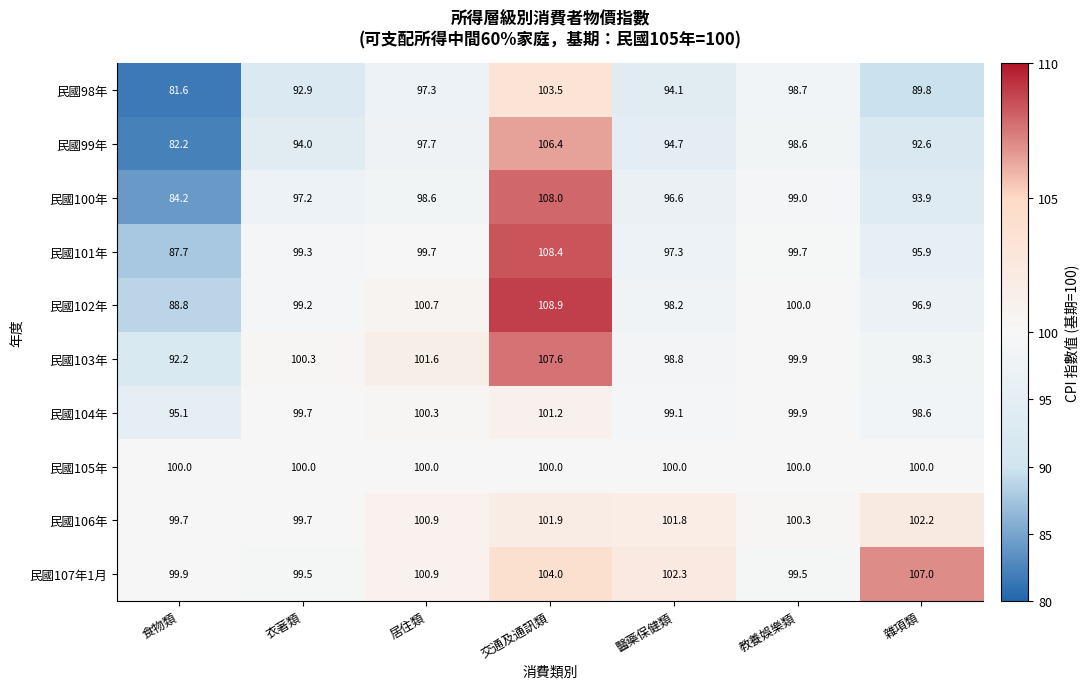

Which series has the largest range (max minus min)?

民國99年